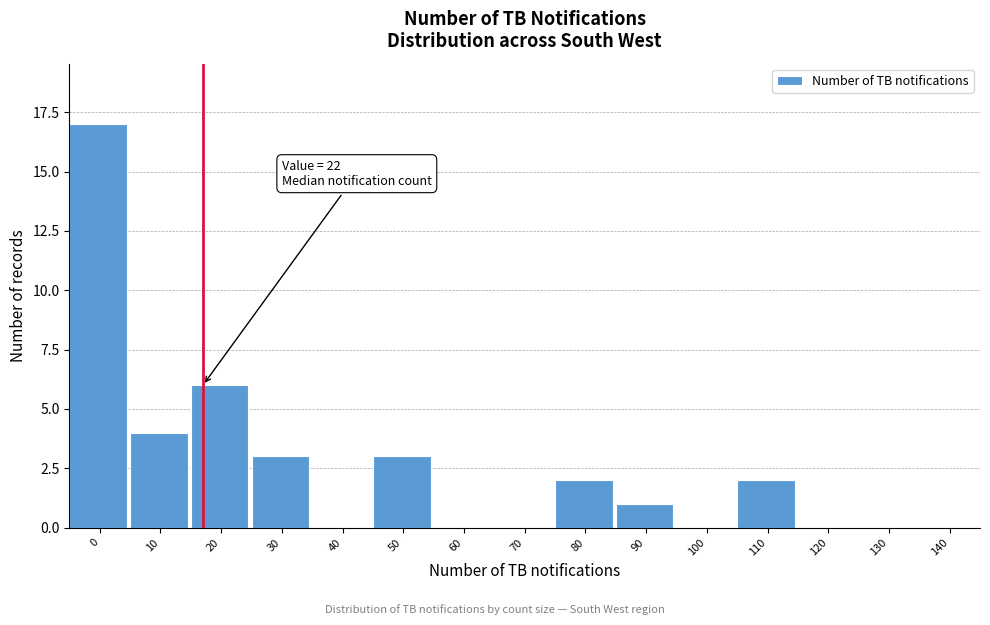

Reading left to right, extract all data points from this chart.

0=17	10=4	20=6	30=3	40=0	50=3	60=0	70=0	80=2	90=1	100=0	110=2	120=0	130=0	140=0